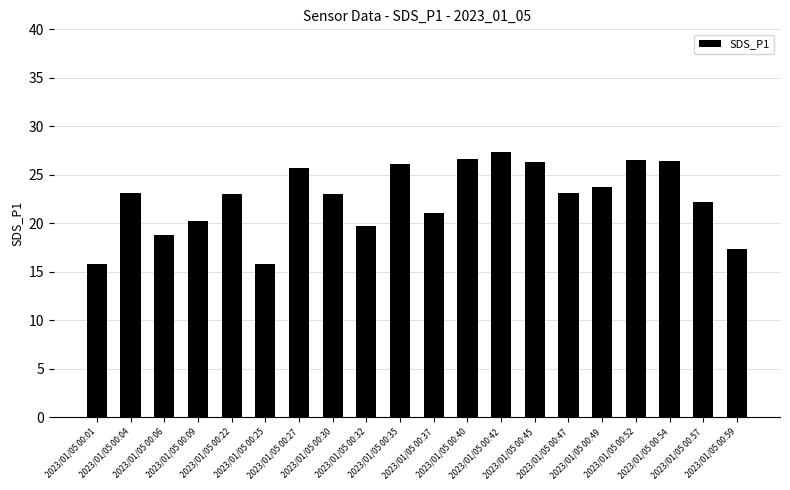

How many bars are there in total?

20